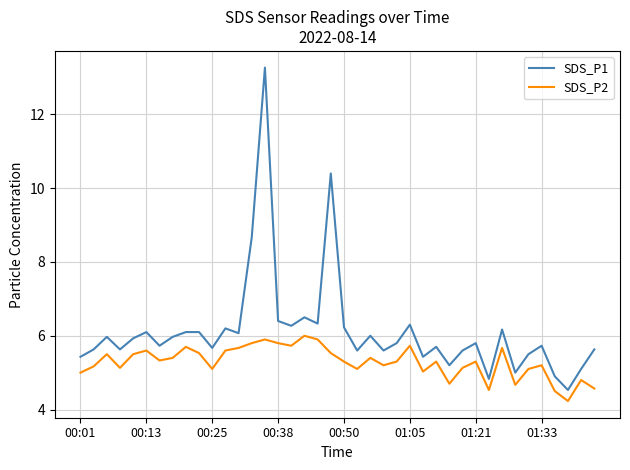

Does the chart display data point markers on the line(s)?

No